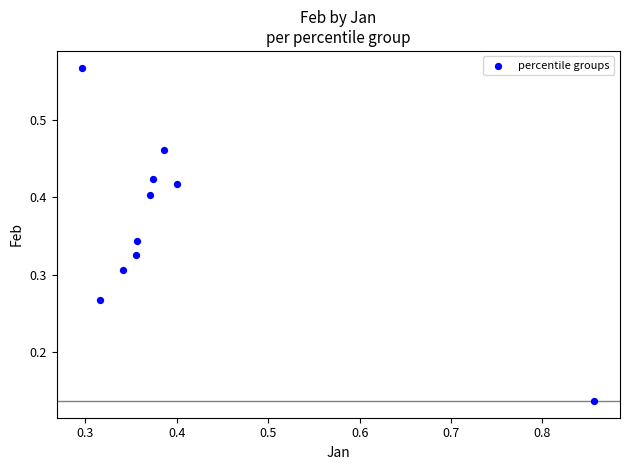

How many points are shown in the scatter plot?

10